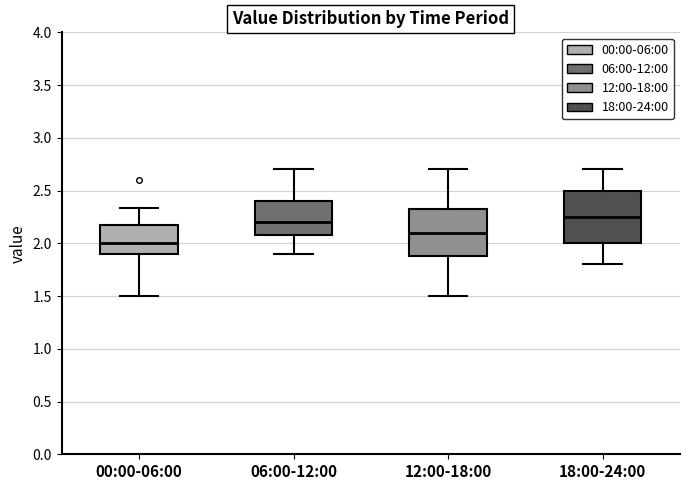

Reading left to right, transcribe this box plot: for each box, give where its median line is, the range the box spans, and where its two whiskers end, as read against the y-axis. The values are not printed on the chart, so give them approximately, as read against the axis.

00:00-06:00: median 2.00, box 1.90 to 2.20, whiskers 1.50 to 2.35
06:00-12:00: median 2.20, box 2.10 to 2.40, whiskers 1.90 to 2.70
12:00-18:00: median 2.10, box 1.90 to 2.35, whiskers 1.50 to 2.70
18:00-24:00: median 2.25, box 2.00 to 2.50, whiskers 1.80 to 2.70